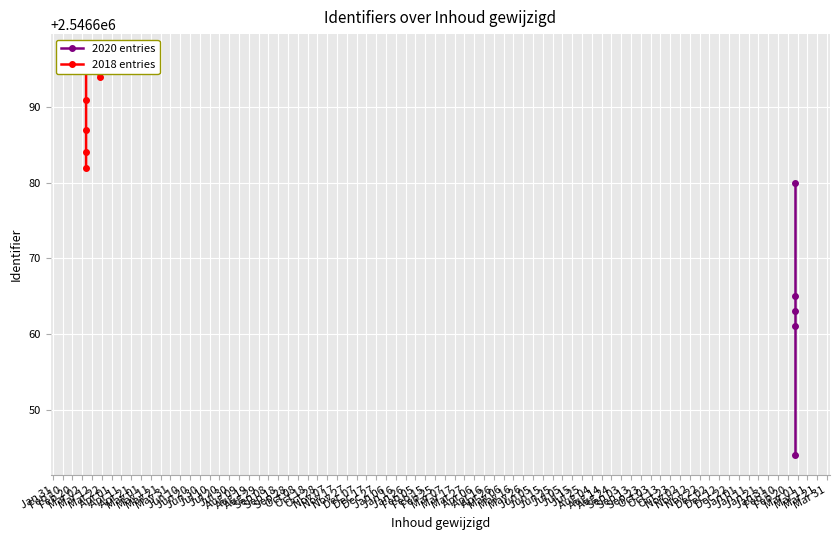

What is the greatest value displayed?

2546697